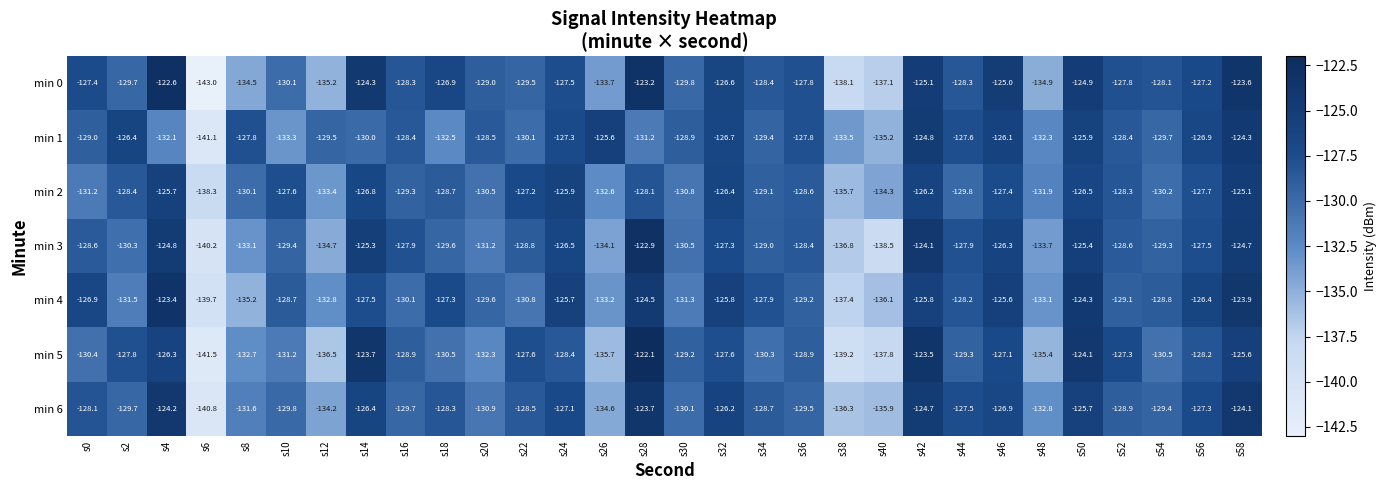

Count the number of data series in this chart.

7